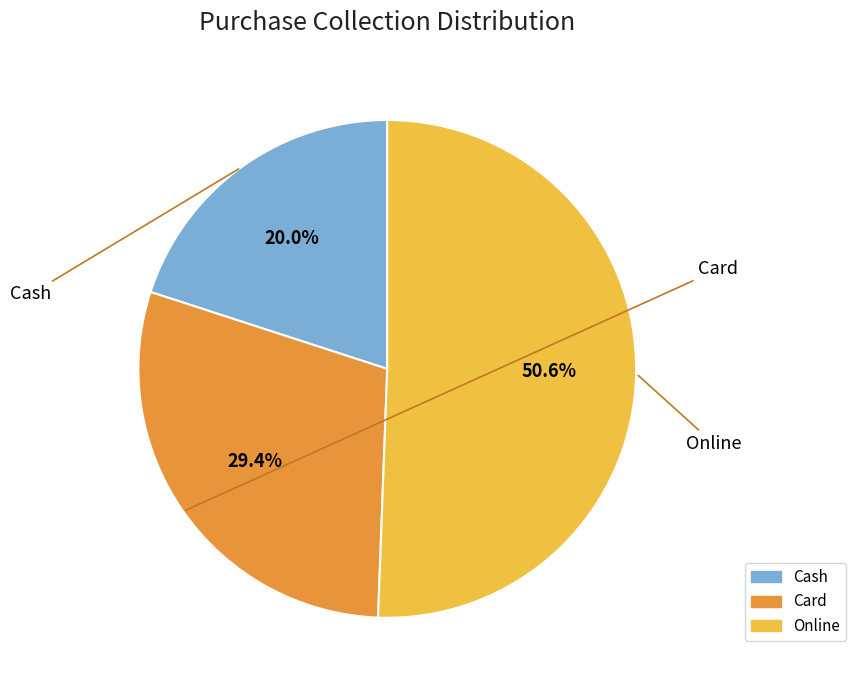

To the nearest percent, what is the difference between the largest and smallest slice percentages?

31%